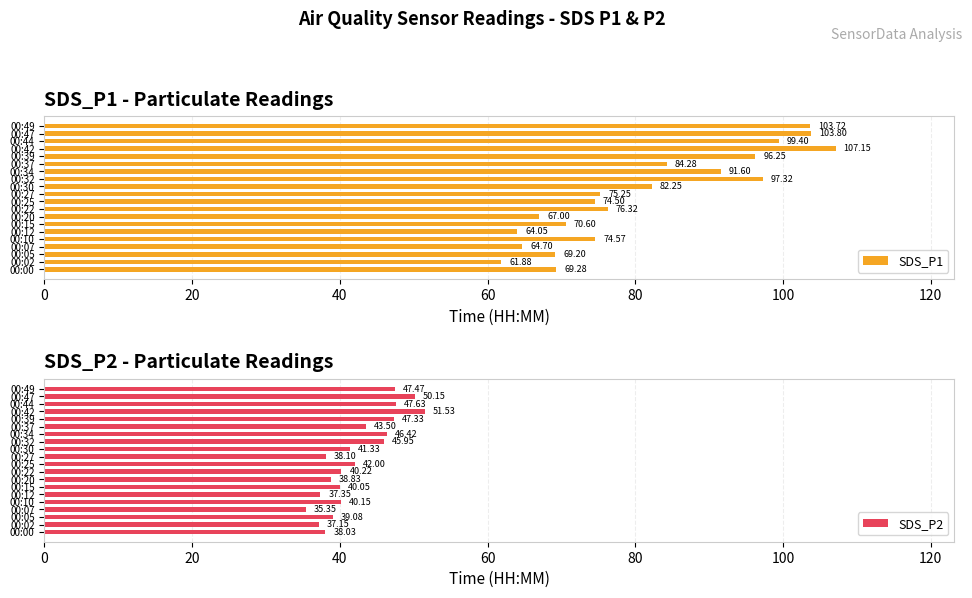

What is the difference between the SDS_P1 values at 00:05 and 00:44?

30.2